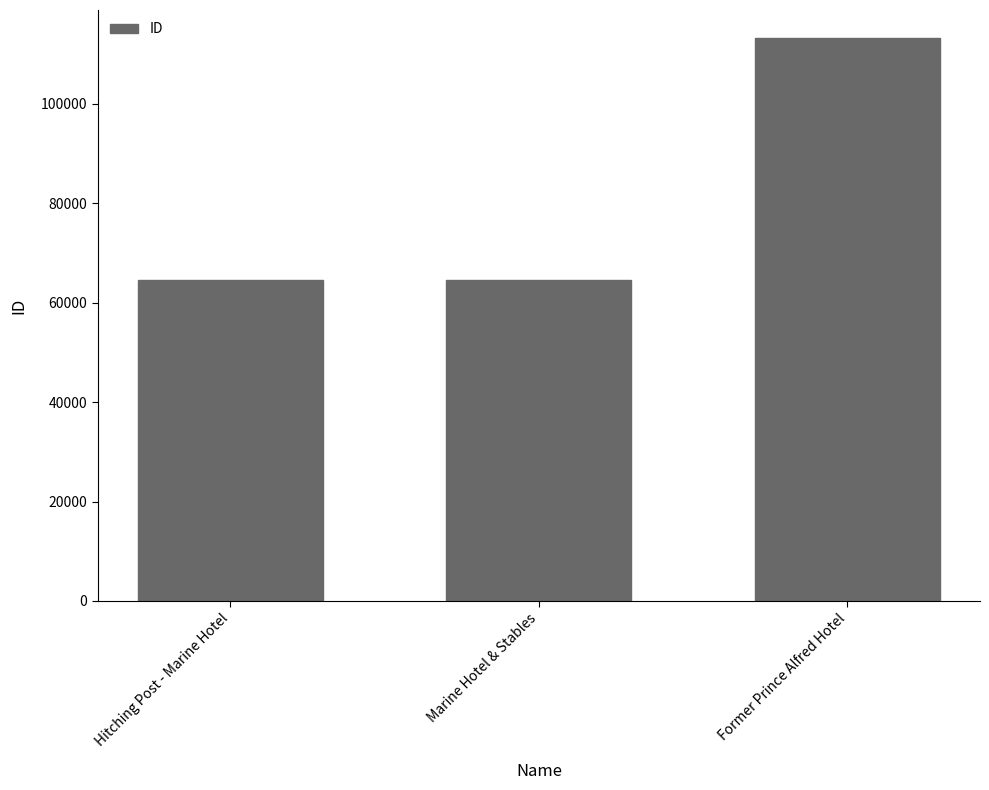

What is the label of the 3rd bar from the left?

Former Prince Alfred Hotel